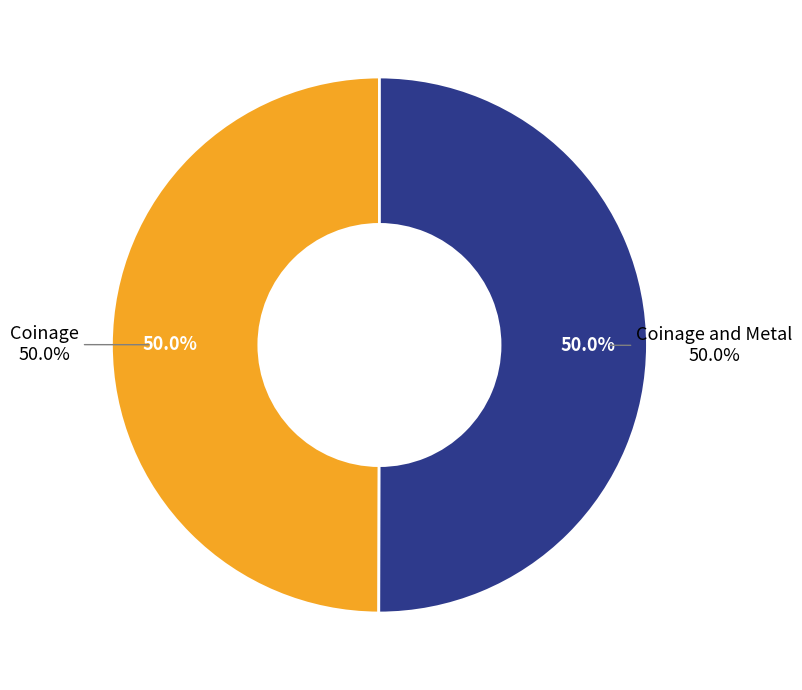

What portion of the pie excludes Coinage and Metal?

50.0%